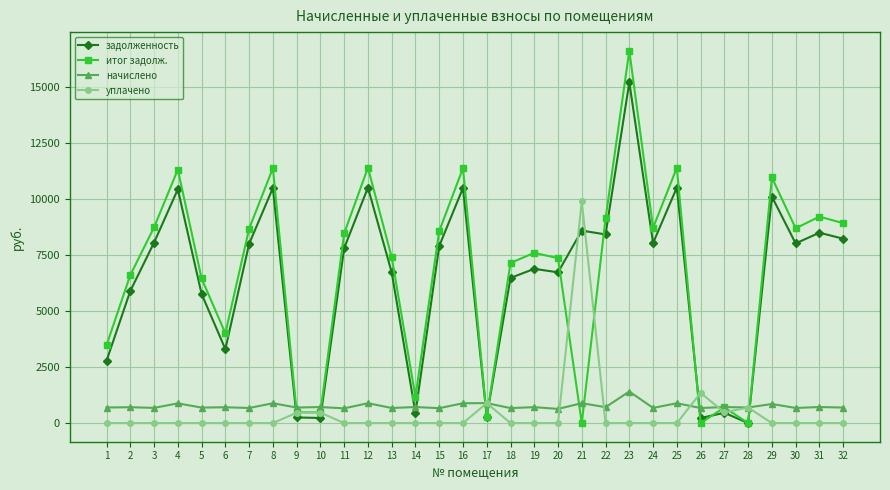

Is this an area chart (filled region under the line)?

No